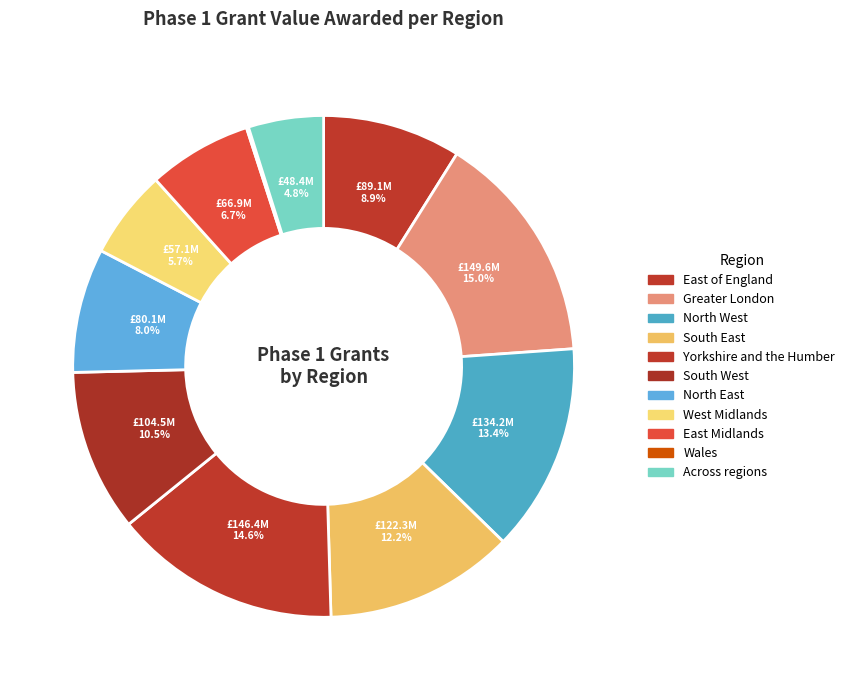

To the nearest percent, what is the average slice percentage?

9%